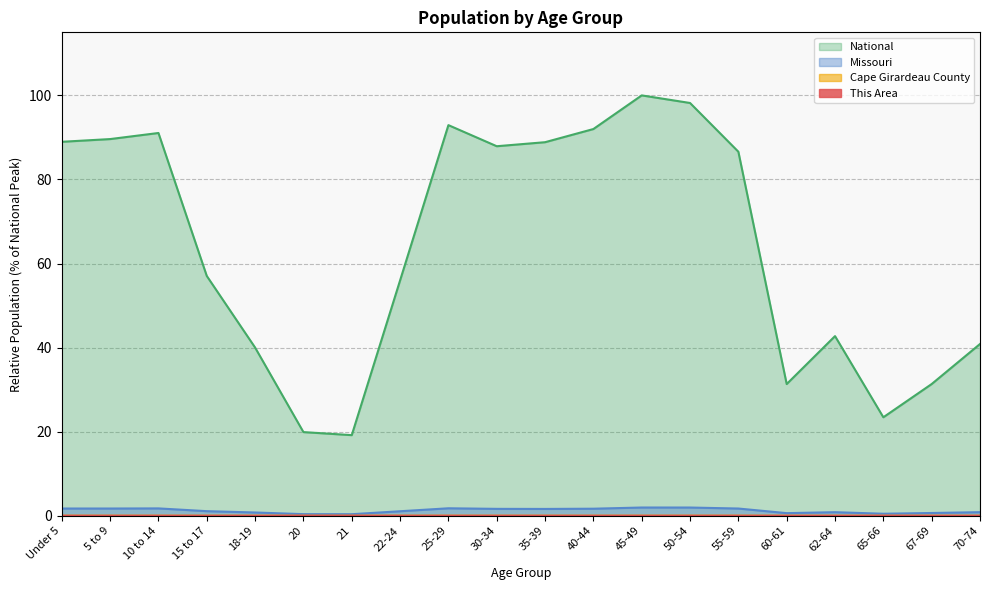

In National, how many points are lower than both neighbors (excluding endpoints)?

4